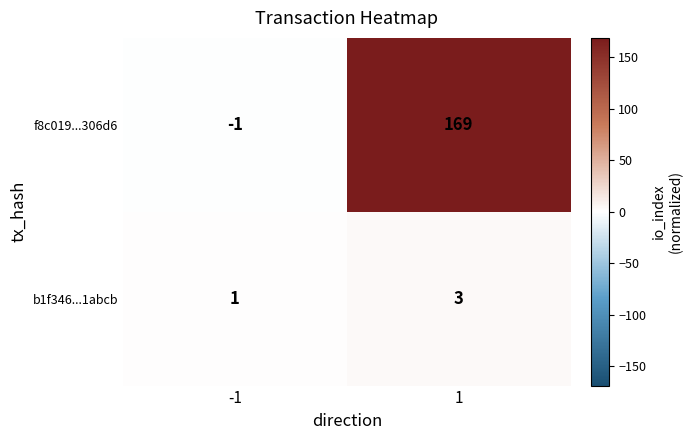

Rank the series at -1 from highest to lowest value.

b1f346...1abcb, f8c019...306d6